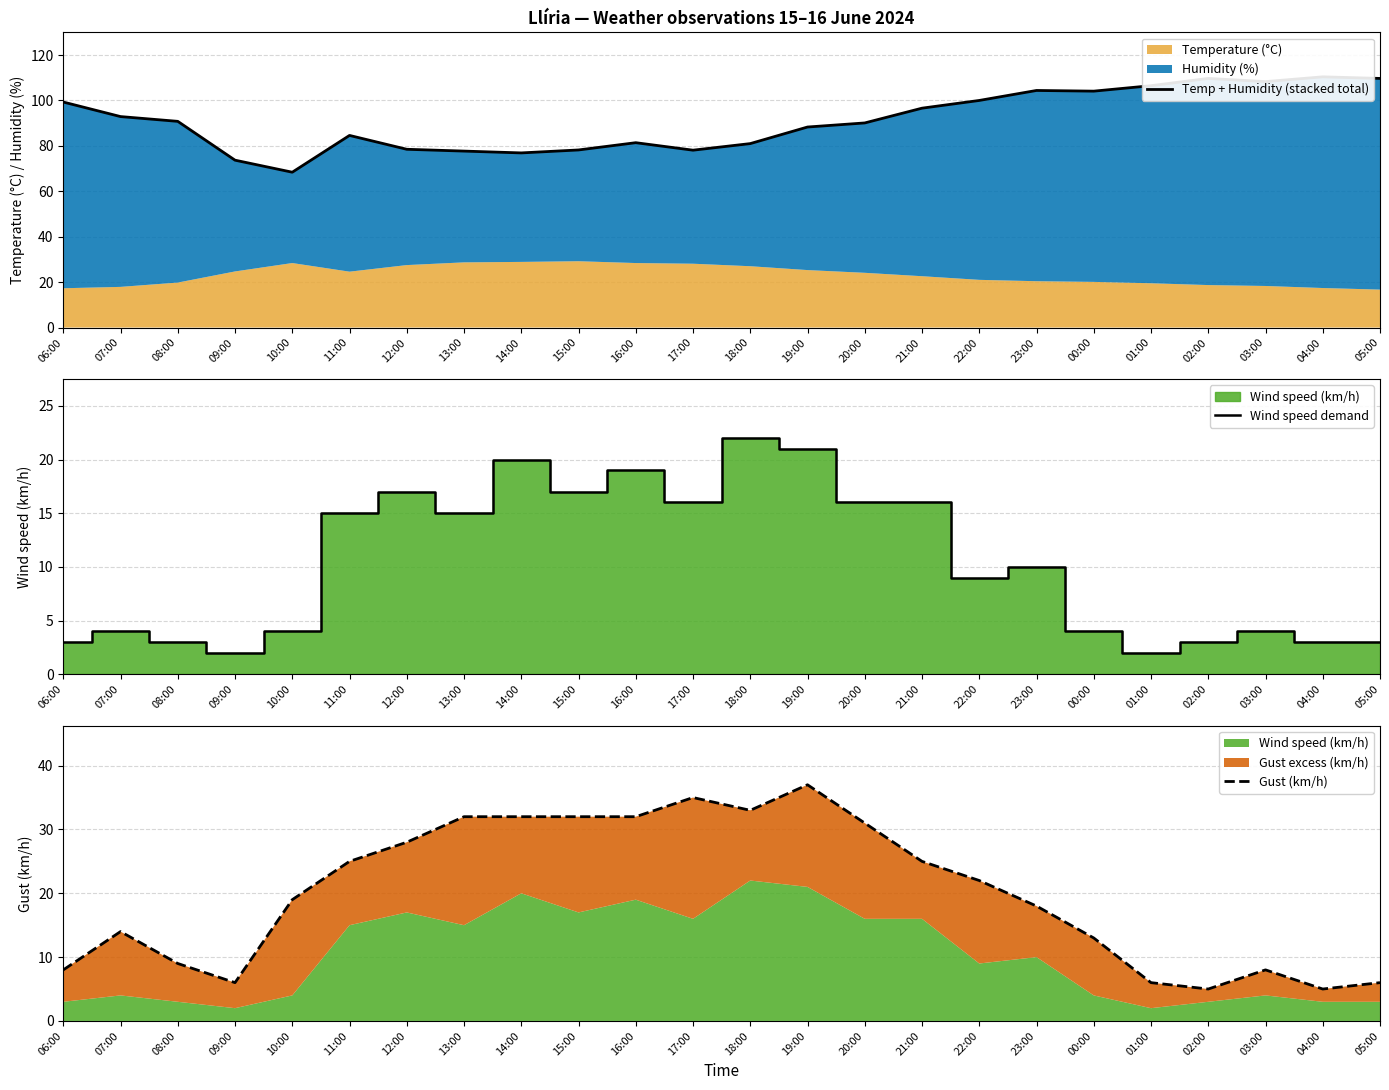

True or false: Wind speed demand has a value of 5 at 08:00.

False